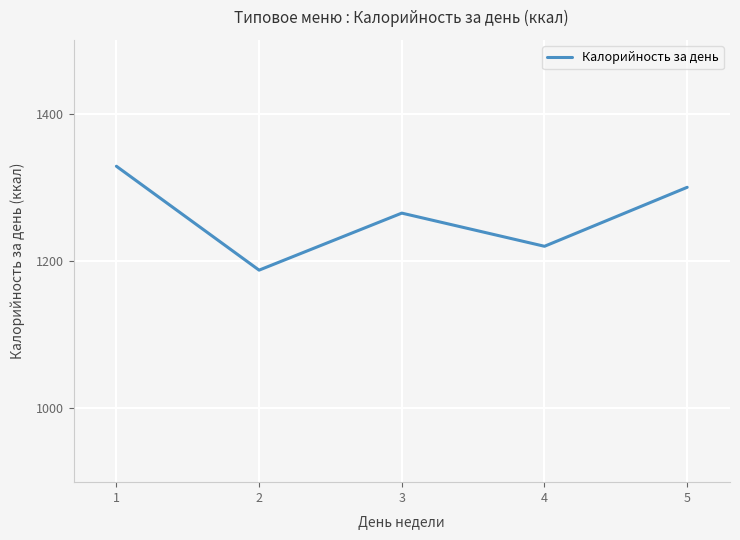

Reading left to right, what are all the values shown in this chart?

1328.6	1187.6	1265.0	1220.0	1300.0